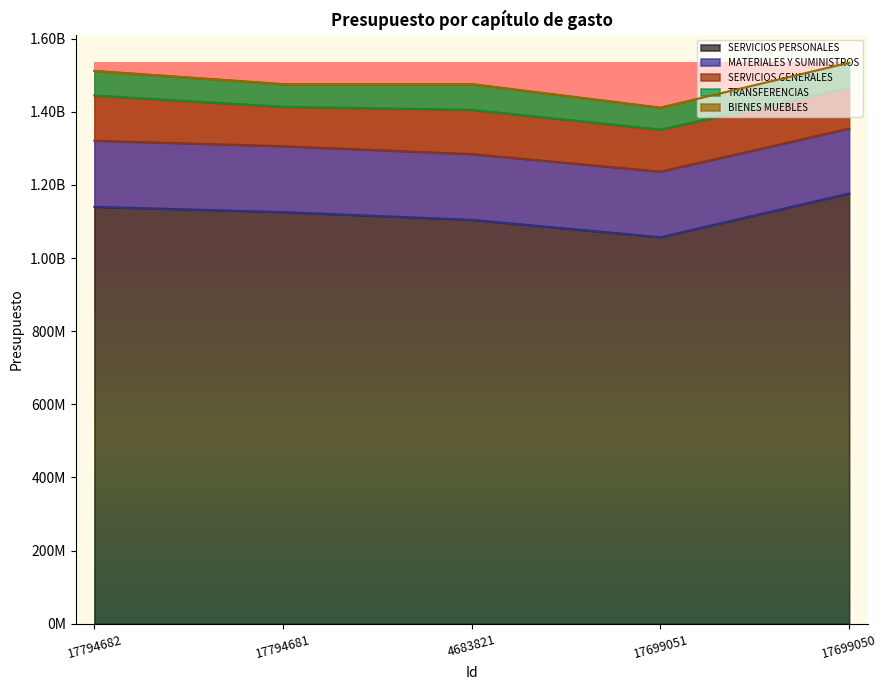

Reading left to right, transcribe all the data shown in this chart.

SERVICIOS PERSONALES: 1140154950.0	1125769635.0	1104542339.0	1057061805.0	1176677258.0
MATERIALES Y SUMINISTROS: 180757383.6	180144456.3	179835398.5	179297834.0	177473208.0
SERVICIOS GENERALES: 123861872.6	107794608.0	121071217.3	115019980.0	111369551.0
TRANSFERENCIAS: 66535103.9	61469381.9	69729126.7	59351507.0	68572349.0
BIENES MUEBLES: 569395.2	569395.2	569395.2	569395.0	0.0